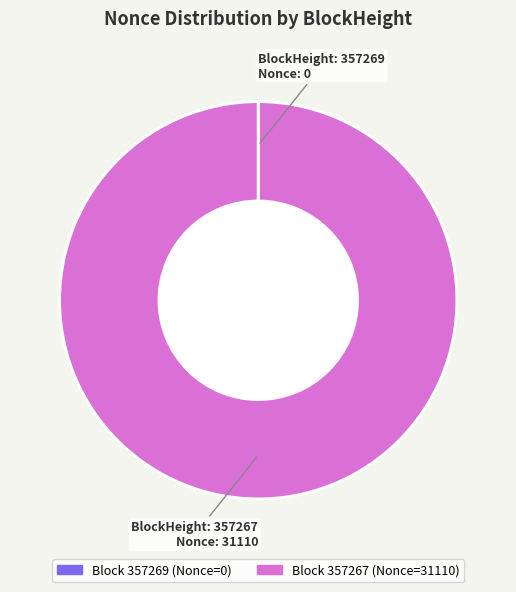

Does any single category account for the majority?

Yes